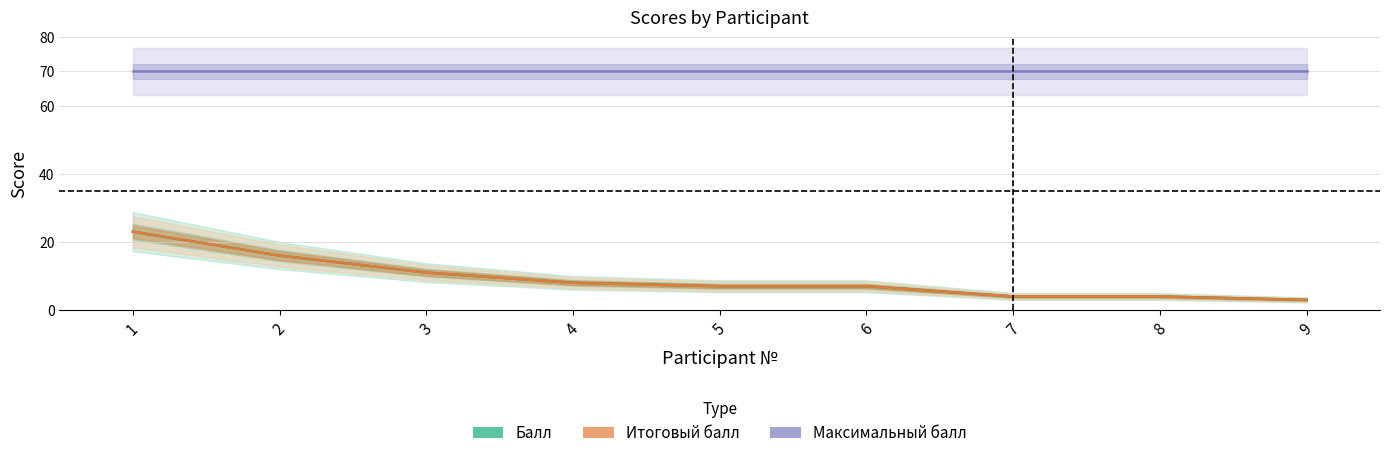

True or false: Максимальный балл has more than 0 points higher than both neighbors.

False